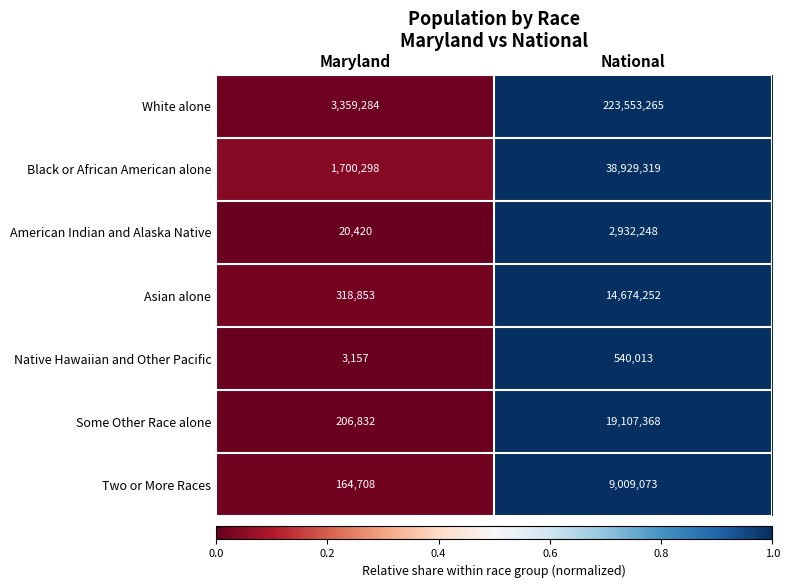

Is it true that Some Other Race alone equals 308716 at Maryland?

False